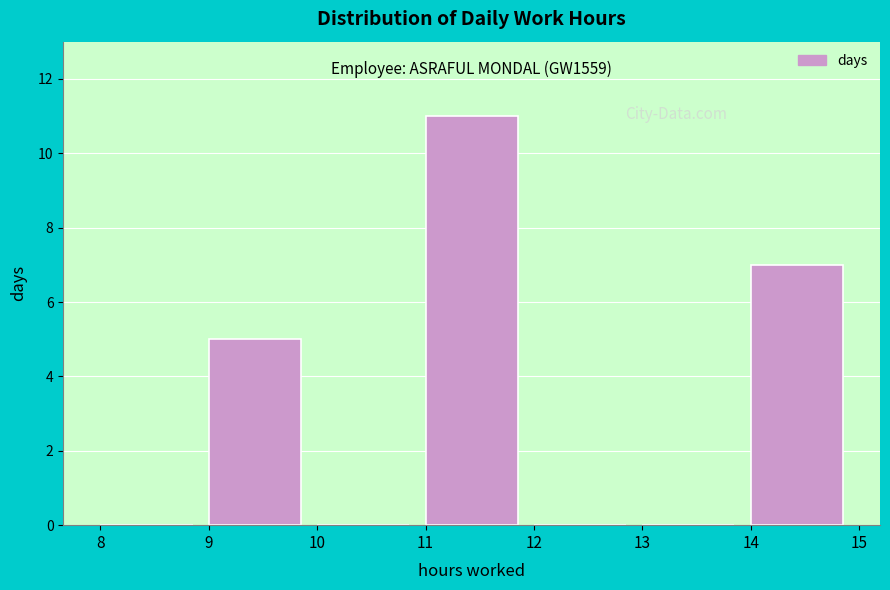

Over which range of the x-axis is the bar tallest?

11 to 12